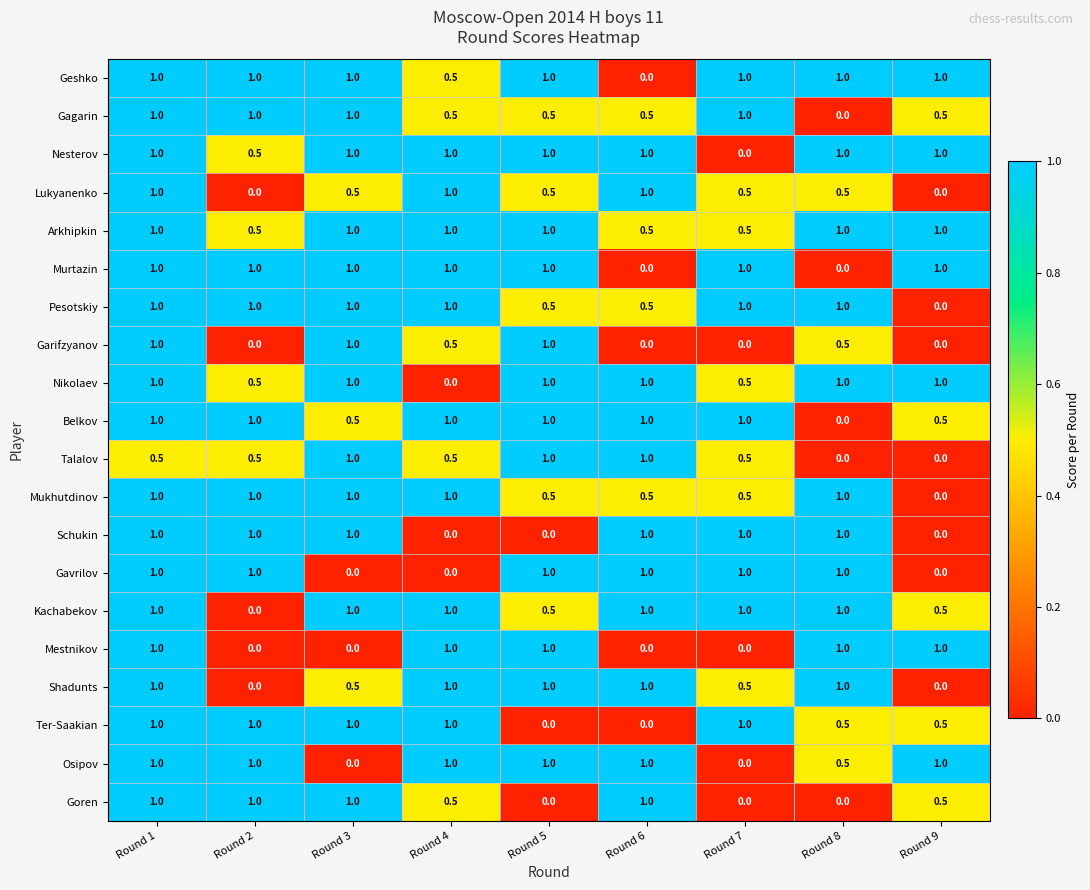

How many values in the Talalov series exceed 0?

7